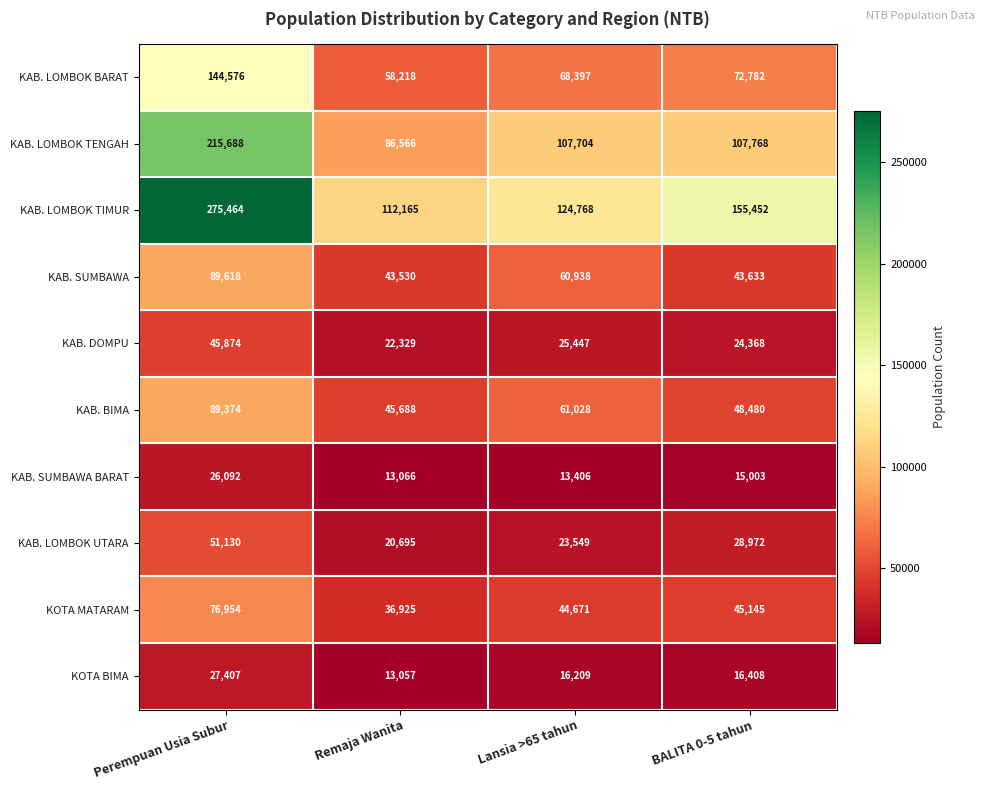

What is the total value across all series at Lansia >65 tahun?

546117